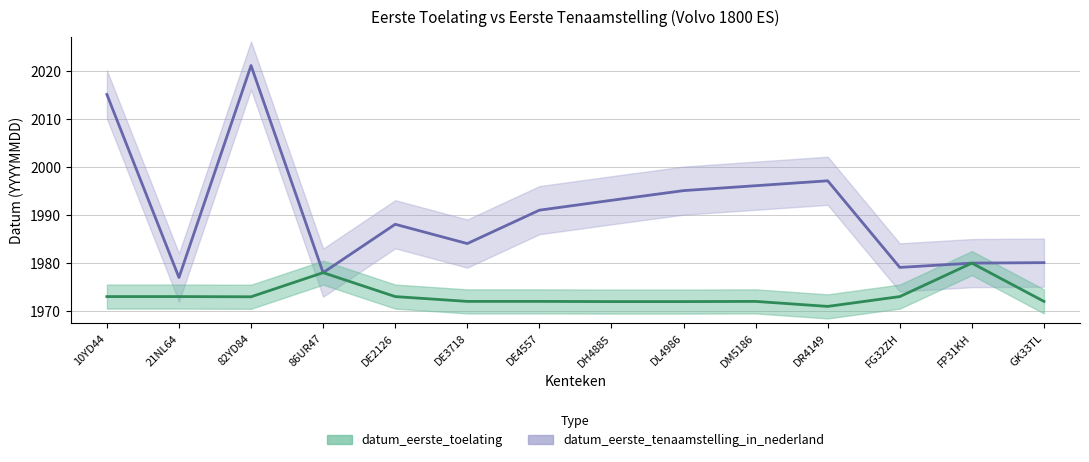

What are all the series names shown in the legend?

datum_eerste_toelating, datum_eerste_tenaamstelling_in_nederland